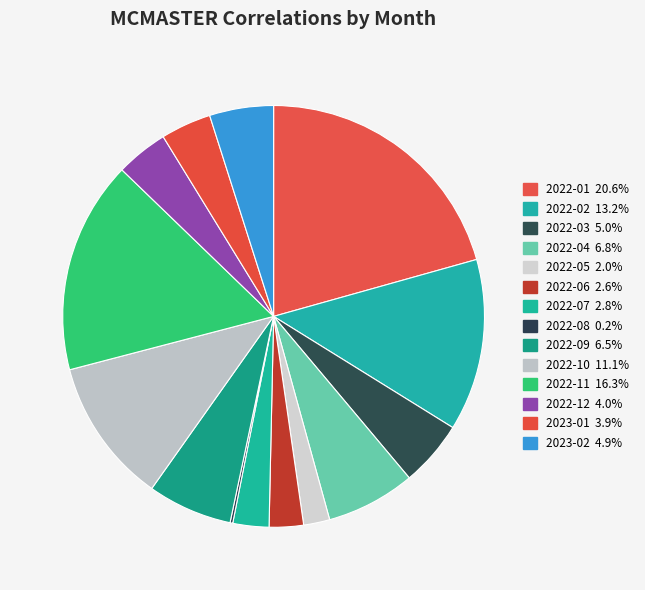

How many slices are in this pie chart?

14